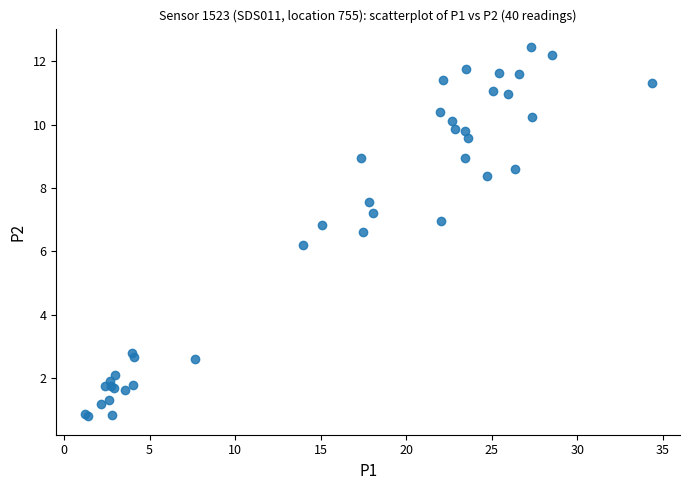

What Y value in the scatter plot is closest to 6?

6.2